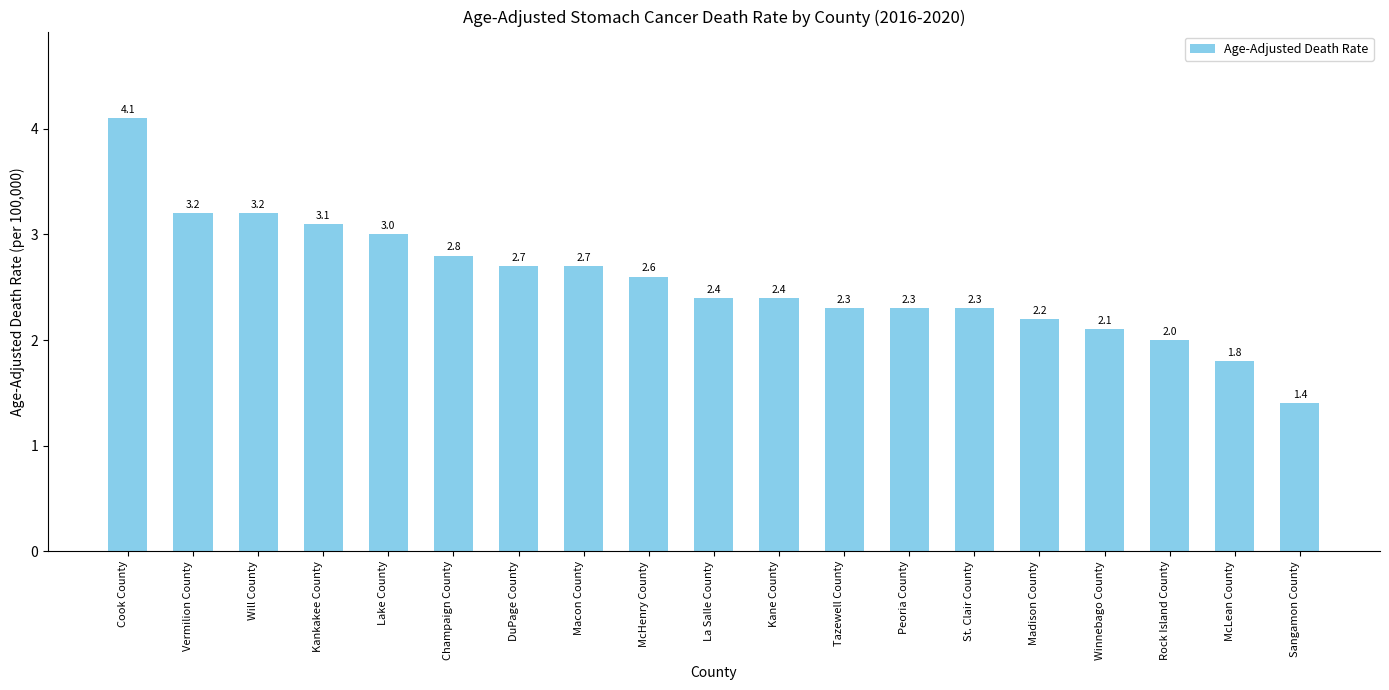

What position from the left is Winnebago County?

16